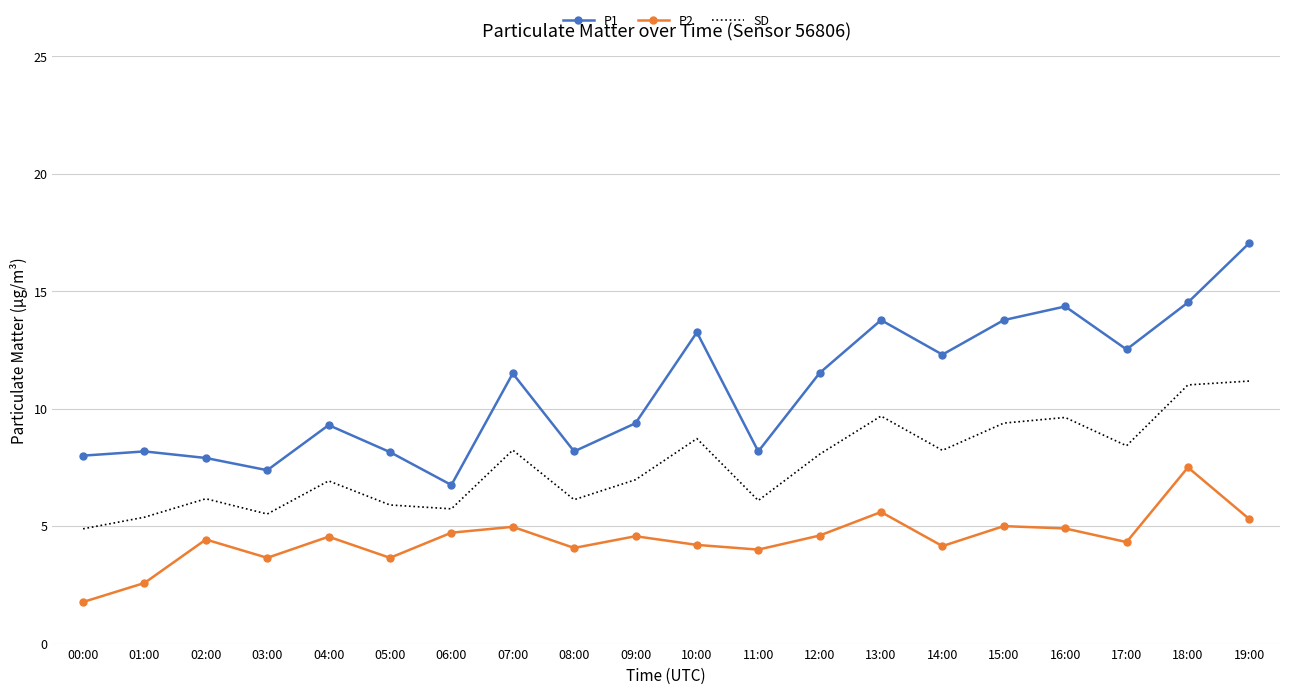

True or false: SD and P2 intersect in this chart.

False